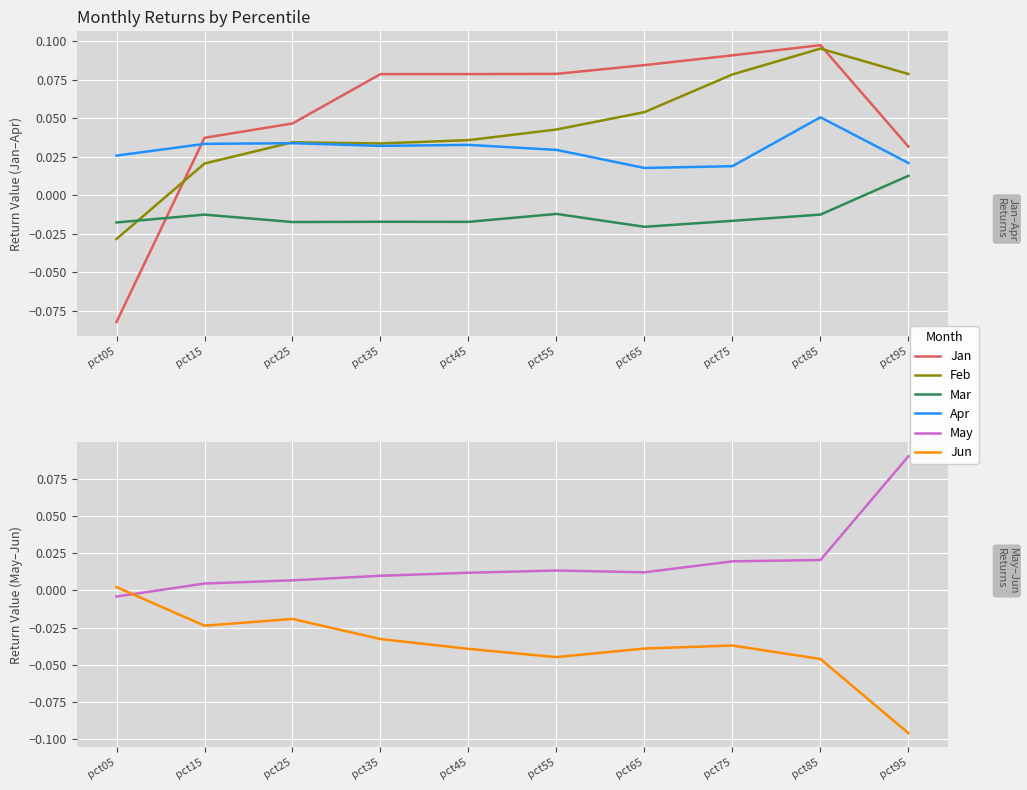

What value does the Feb series have at pct95?

0.1